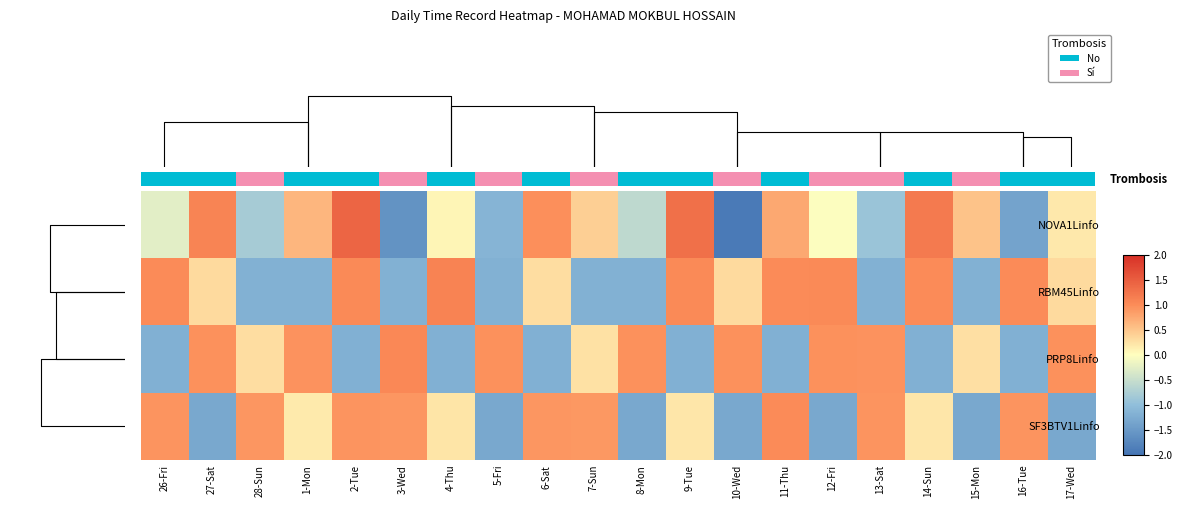

How many data points in NOVA1Linfo are less than 0?

9